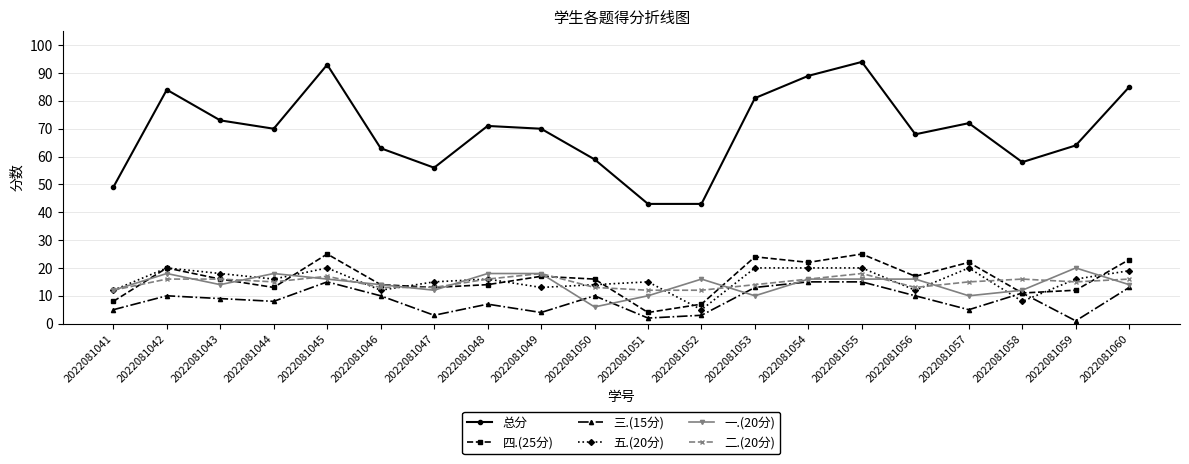

How many lines are shown in the chart?

6